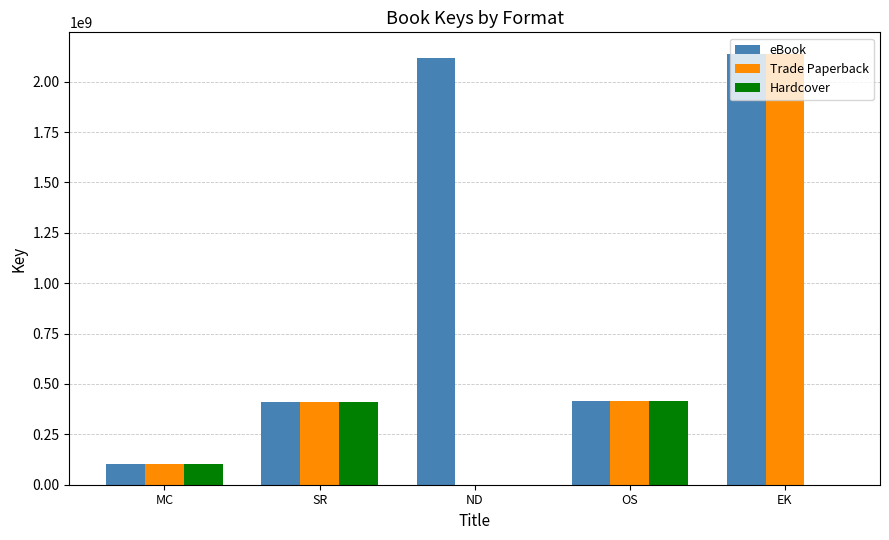

How many series are shown in this chart?

3